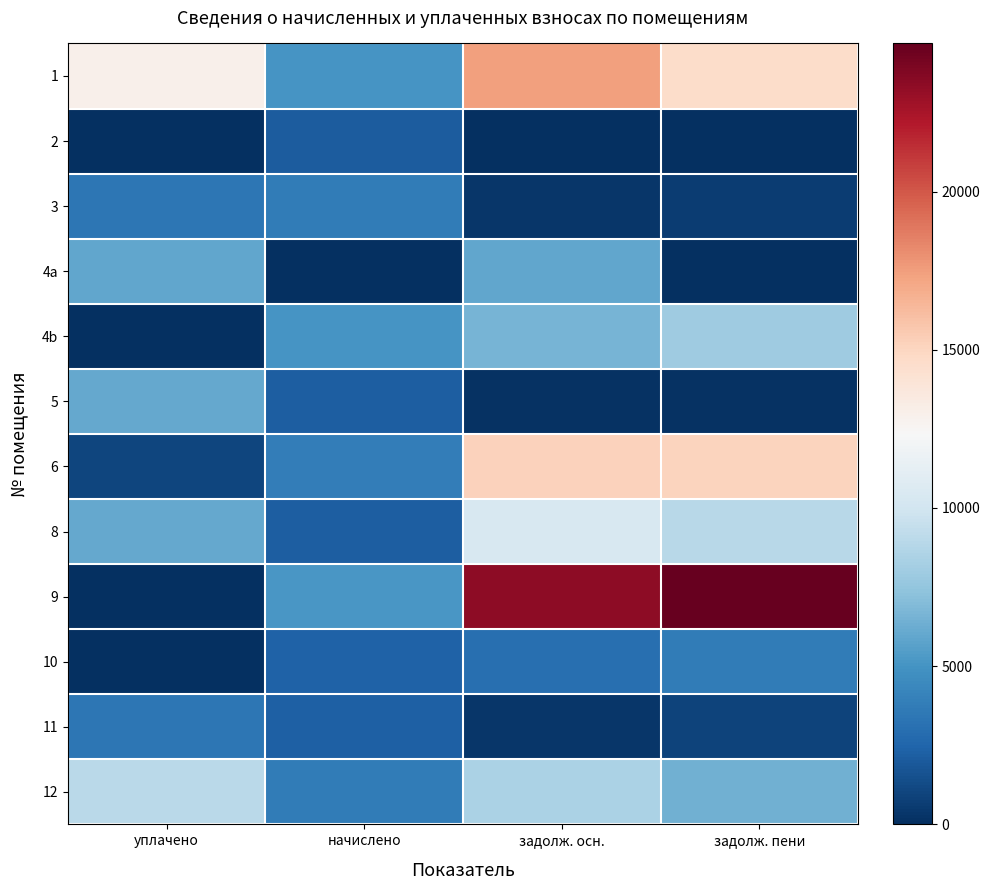

What is the spread (max minus min) of values at задолж. осн.?

23392.9